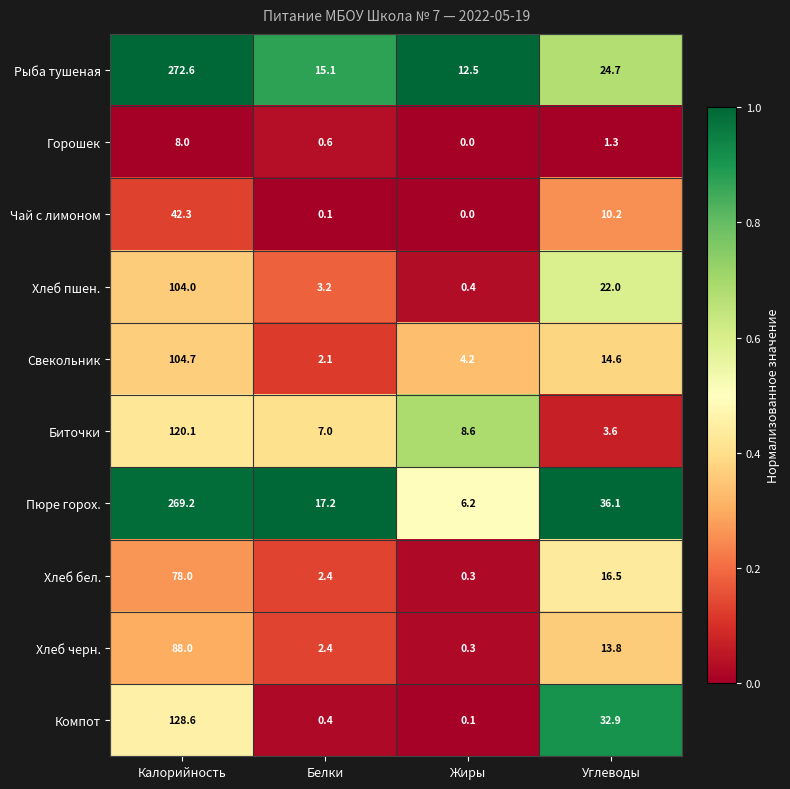

At which label does Свекольник first exceed 14?

Калорийность